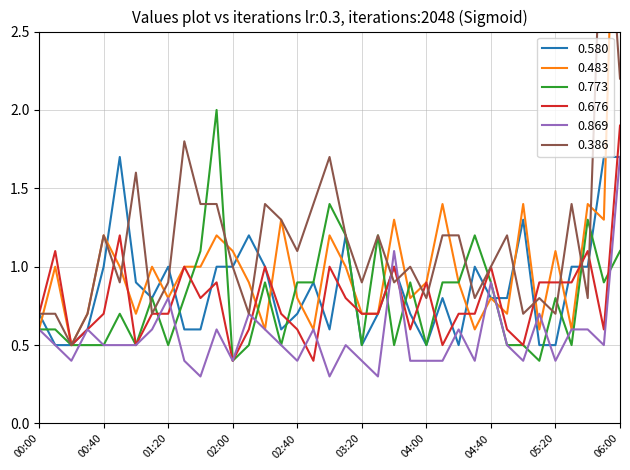

Reading left to right, extract all data points from this chart.

0.580: 0.7	0.5	0.5	0.6	1.0	1.7	0.9	0.8	1.0	0.6	0.6	1.0	1.0	1.2	1.0	0.6	0.7	0.9	0.6	1.2	0.5	0.7	1.0	0.7	0.5	0.8	0.5	1.0	0.8	0.8	1.3	0.5	0.5	1.0	1.0	1.7	1.7
0.483: 0.6	1.0	0.5	0.7	1.2	1.0	0.7	1.0	0.8	1.0	1.0	1.2	1.1	0.9	0.6	1.3	0.8	0.6	1.2	1.0	0.7	0.7	1.3	0.8	0.9	1.4	0.9	0.6	0.8	0.7	1.4	0.6	1.1	0.6	1.4	1.3	4.8
0.773: 0.6	0.6	0.5	0.5	0.5	0.7	0.5	0.8	0.5	0.8	1.1	2.0	0.4	0.5	0.9	0.5	0.9	0.9	1.4	1.2	0.5	1.2	0.5	0.9	0.5	0.9	0.9	1.2	0.9	0.5	0.5	0.4	0.8	0.5	1.3	0.9	1.1
0.676: 0.7	1.1	0.5	0.6	0.7	1.2	0.5	0.7	0.7	1.0	0.8	0.9	0.4	0.6	1.0	0.7	0.6	0.4	1.0	0.8	0.7	0.7	1.0	0.6	0.9	0.5	0.7	0.7	1.0	0.6	0.5	0.9	0.9	0.9	1.1	0.6	1.9
0.869: 0.6	0.5	0.4	0.6	0.5	0.5	0.5	0.6	0.8	0.4	0.3	0.6	0.4	0.7	0.6	0.5	0.4	0.6	0.3	0.5	0.4	0.3	1.1	0.4	0.4	0.4	0.6	0.4	0.9	0.5	0.4	0.7	0.4	0.6	0.6	0.5	1.7
0.386: 0.7	0.7	0.5	0.7	1.2	0.9	1.6	0.7	0.9	1.8	1.4	1.4	1.0	0.7	1.4	1.3	1.1	1.4	1.7	1.2	0.9	1.2	0.9	1.0	0.8	1.2	1.2	0.8	1.0	1.2	0.7	0.8	0.7	1.4	0.8	3.7	2.2